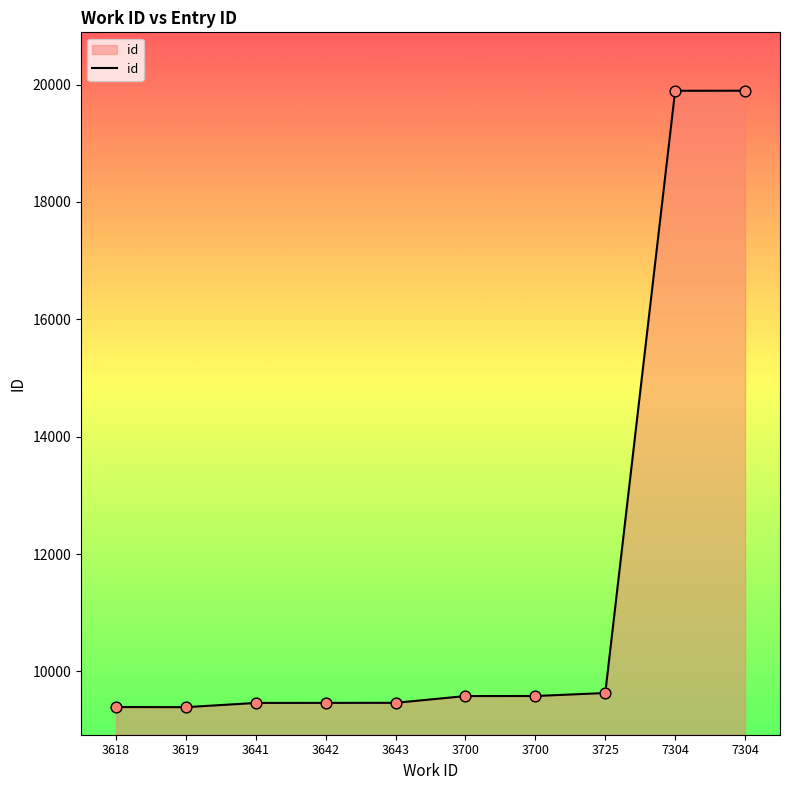

Which has a higher value, 3643 or 3619?

3643